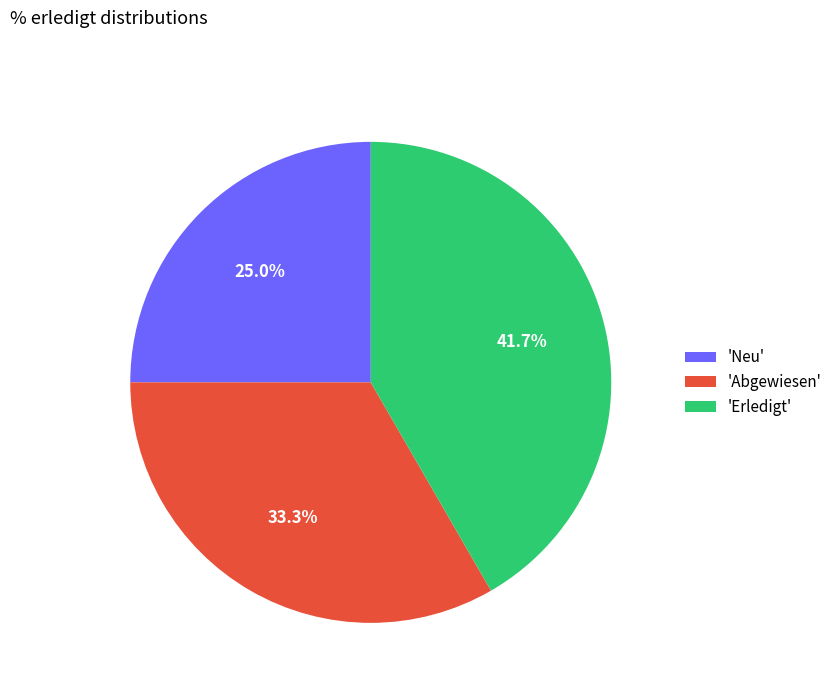

Is there any slice that represents more than half of the pie?

No